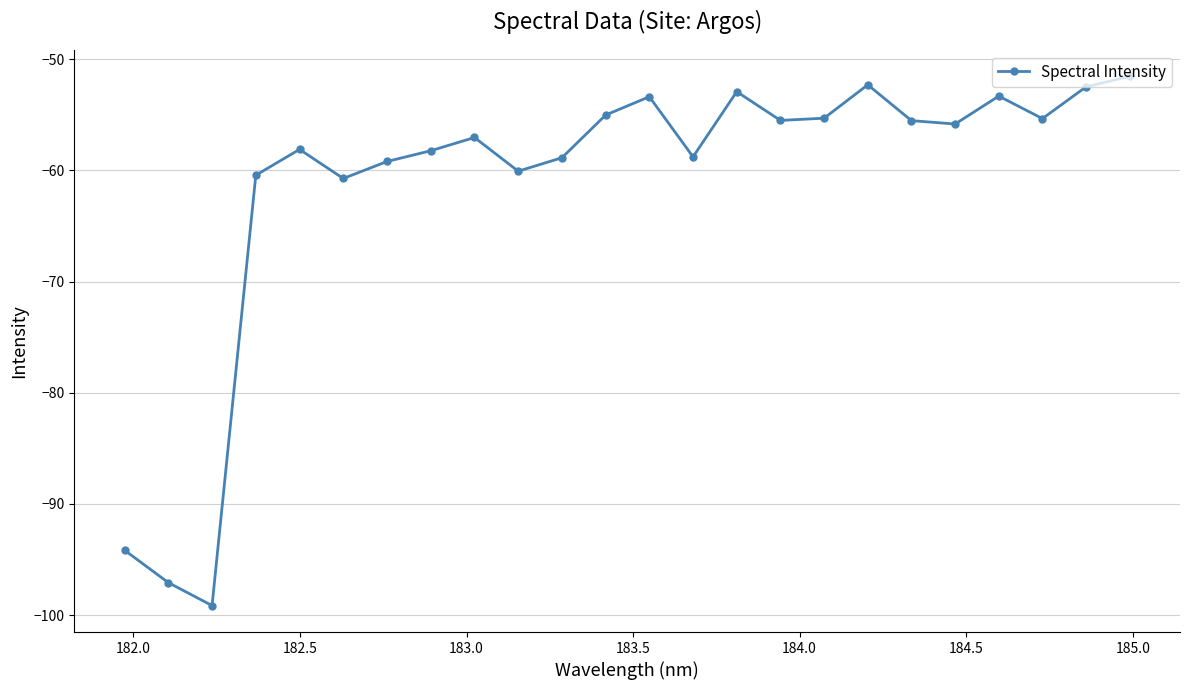

What is the value of the 24th point from the left?

-51.5